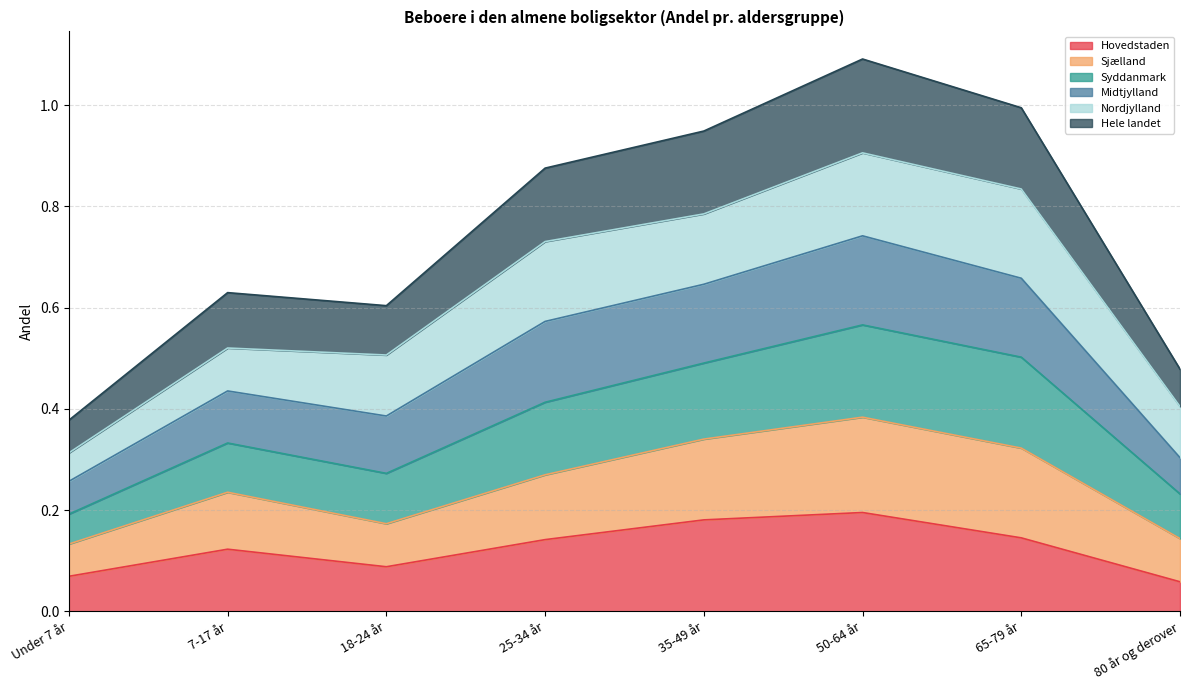

The Hovedstaden series shows 0.0 at 80 år og derover. True or false?

False